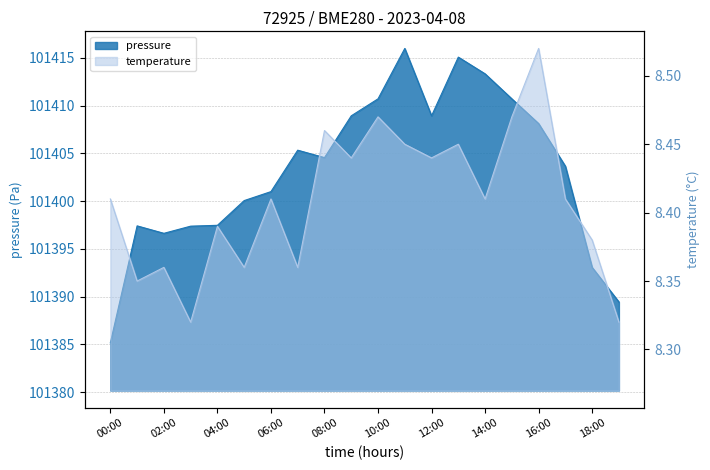

Reading left to right, transcribe all the data shown in this chart.

pressure: 101385.2	101397.4	101396.6	101397.4	101397.5	101400.1	101401.0	101405.3	101404.6	101408.9	101410.7	101416.0	101408.9	101415.1	101413.3	101410.7	101408.1	101403.7	101393.1	101389.4
temperature: 8.4	8.3	8.4	8.3	8.4	8.4	8.4	8.4	8.5	8.4	8.5	8.4	8.4	8.4	8.4	8.5	8.5	8.4	8.4	8.3